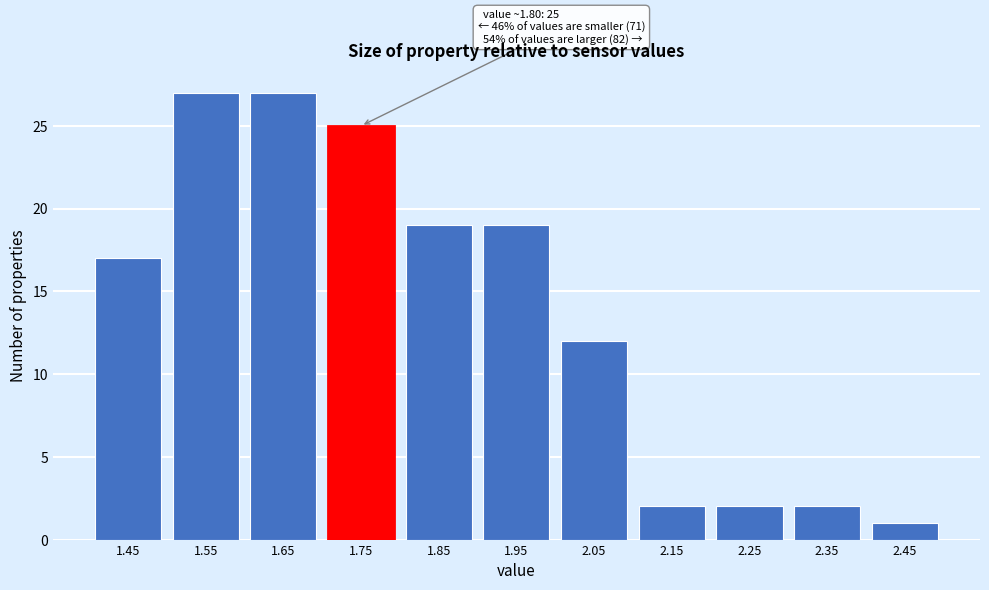

Reading left to right, list all the values displayed in this chart.

17	27	27	25	19	19	12	2	2	2	1